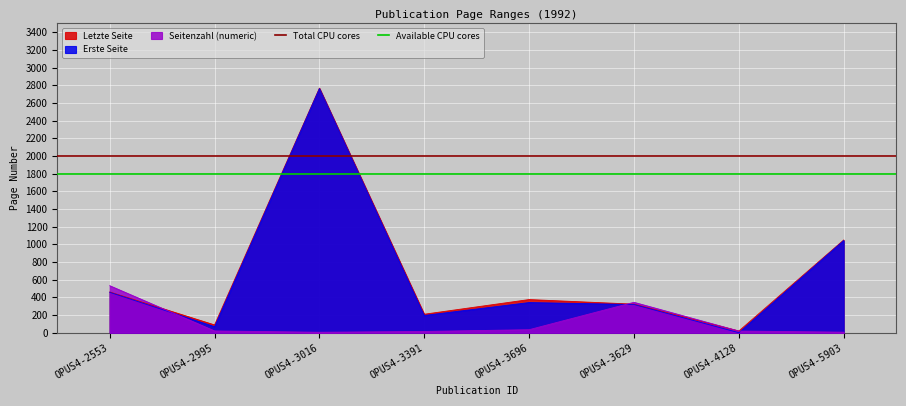

What is the value of the Total CPU cores point at the 1st from the left?

2000